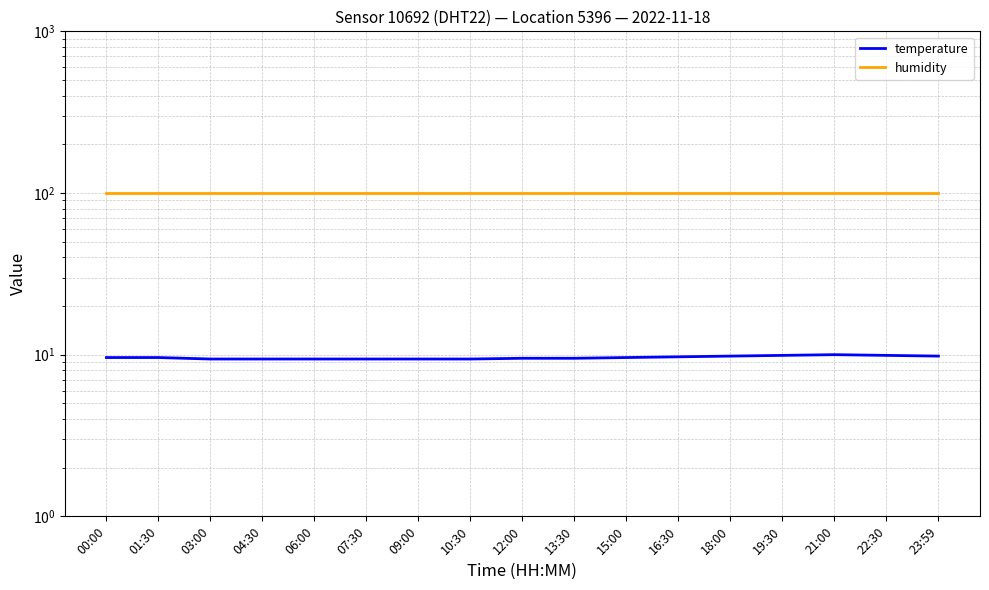

Rank the categories by temperature value from lowest to highest.

03:00, 04:30, 06:00, 07:30, 09:00, 10:30, 12:00, 13:30, 00:00, 01:30, 15:00, 16:30, 18:00, 23:59, 19:30, 22:30, 21:00